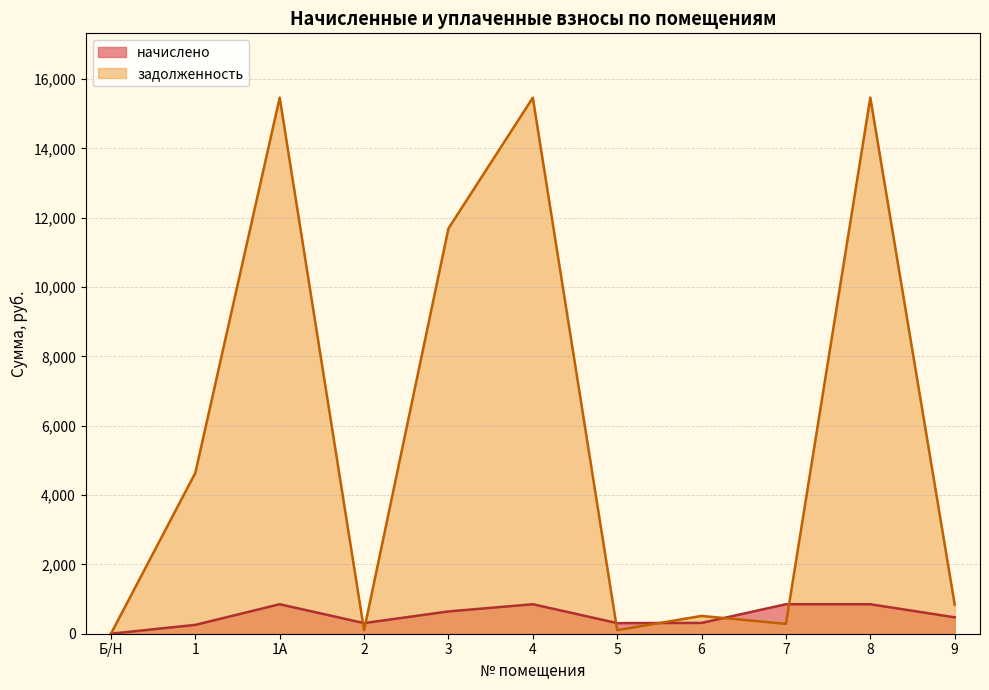

What is the sum of the начислено values at 5 and 7?

1156.7